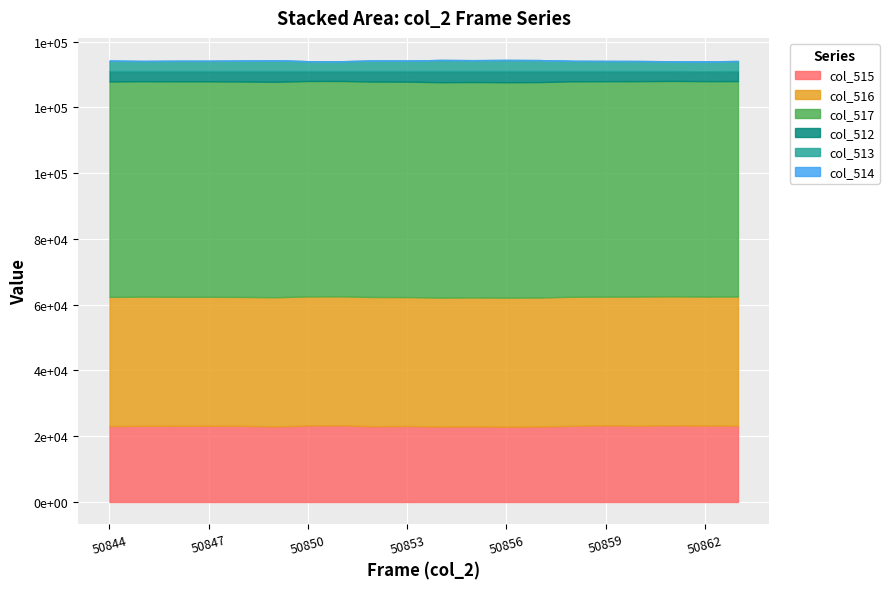

How many categories are shown in the chart?

20